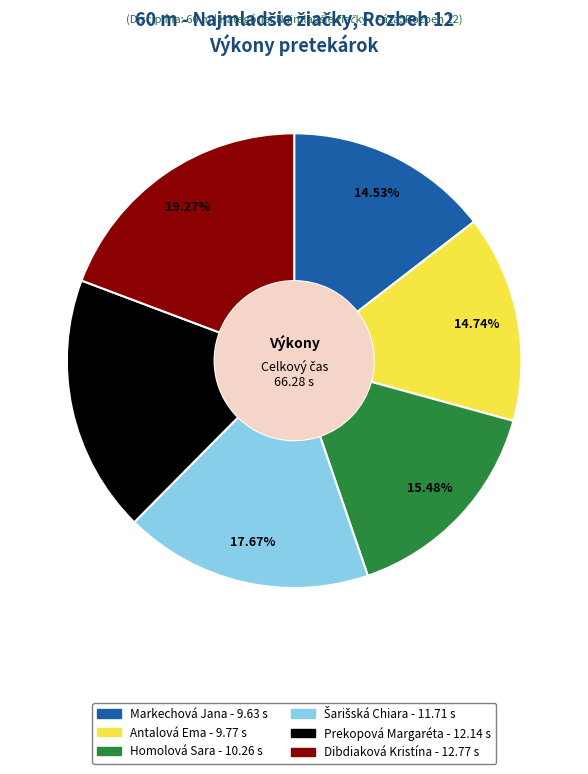

What is the largest slice in the pie chart?

Dibdiaková Kristína